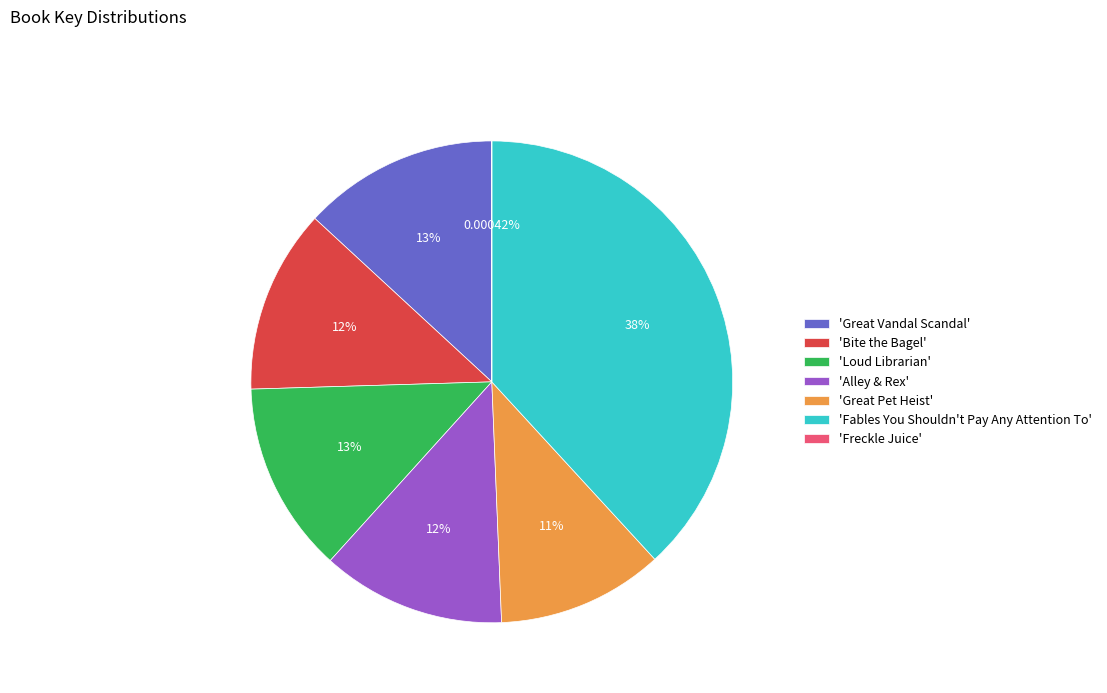

Does any single category account for the majority?

No